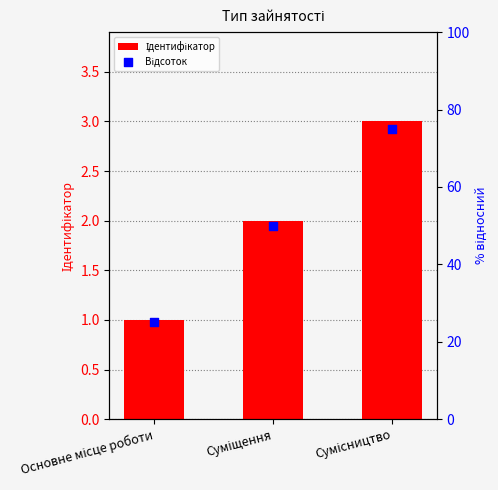

Is the value of Відсоток at Сумісництво greater than the value of Ідентифікатор at Основне місце роботи?

Yes